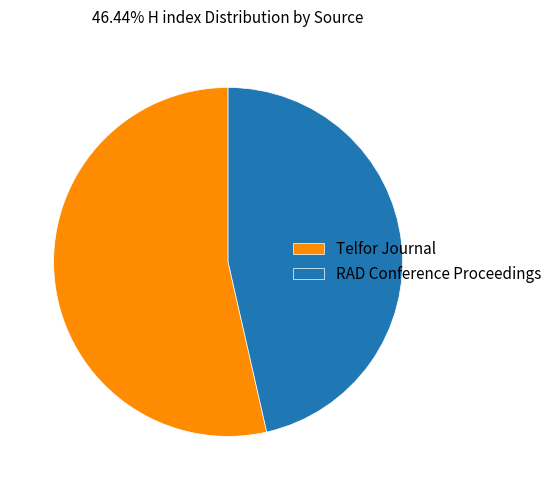

Between Telfor Journal and RAD Conference Proceedings, which is larger?

Telfor Journal